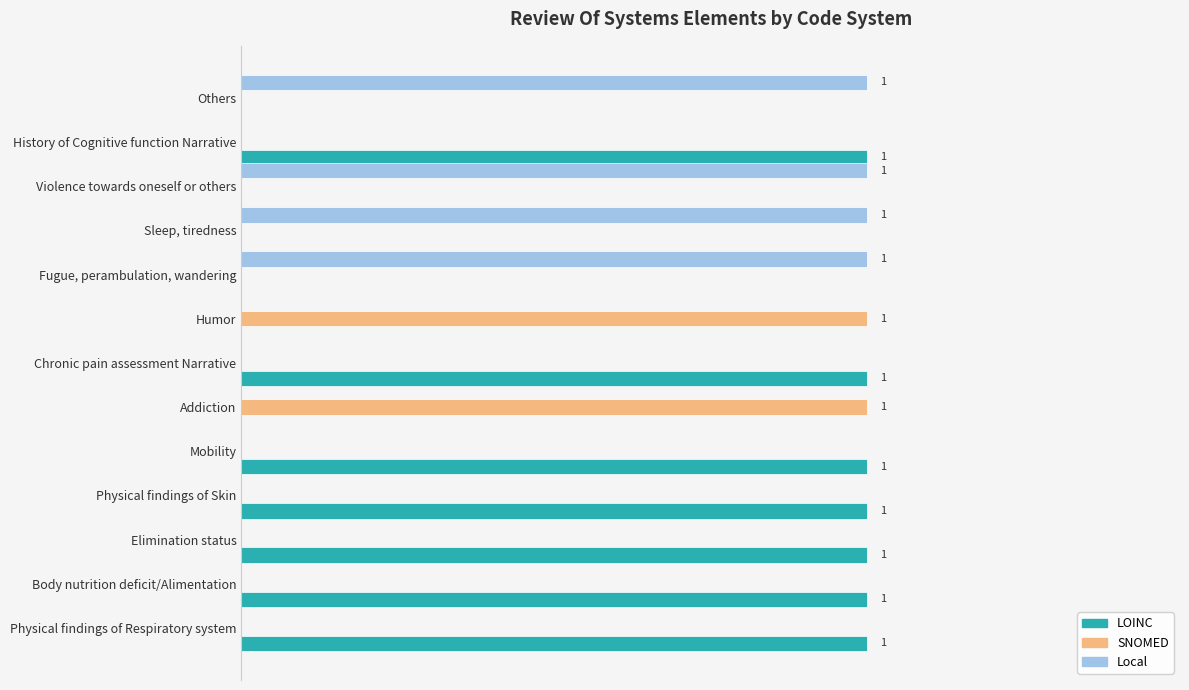

Reading right to left, list all the values displayed in this chart.

LOINC: 0	1	0	0	0	0	1	0	1	1	1	1	1
SNOMED: 0	0	0	0	0	1	0	1	0	0	0	0	0
Local: 1	0	1	1	1	0	0	0	0	0	0	0	0